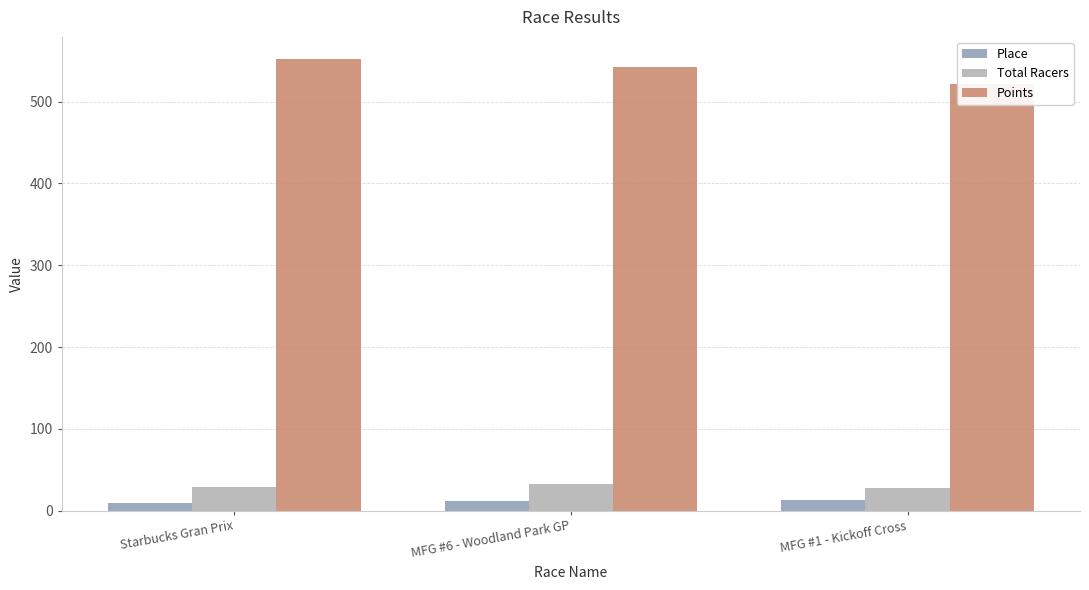

Reading right to left, extract all data points from this chart.

Place: MFG #1 - Kickoff Cross=13.0	MFG #6 - Woodland Park GP=12.0	Starbucks Gran Prix=10.0
Total Racers: MFG #1 - Kickoff Cross=28.0	MFG #6 - Woodland Park GP=33.0	Starbucks Gran Prix=29.0
Points: MFG #1 - Kickoff Cross=521.4	MFG #6 - Woodland Park GP=542.9	Starbucks Gran Prix=551.5